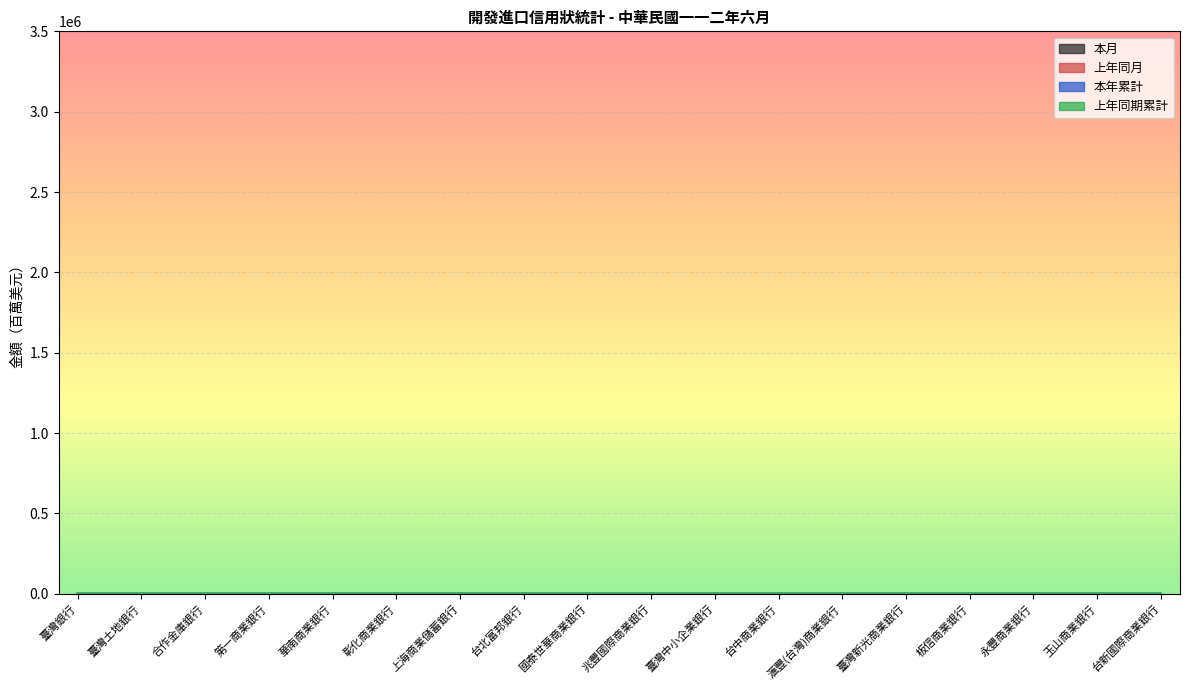

At which label is 上年同月 closest to 0?

臺灣新光商業銀行